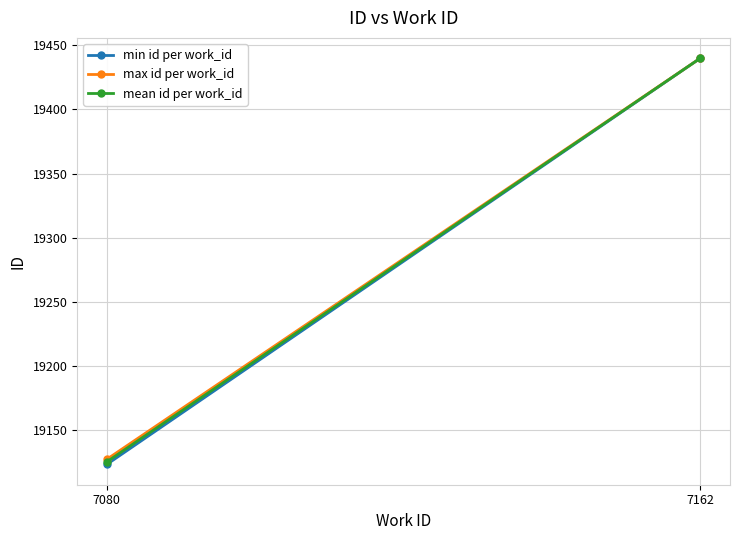

What is the total value across all series at 7162?

58320